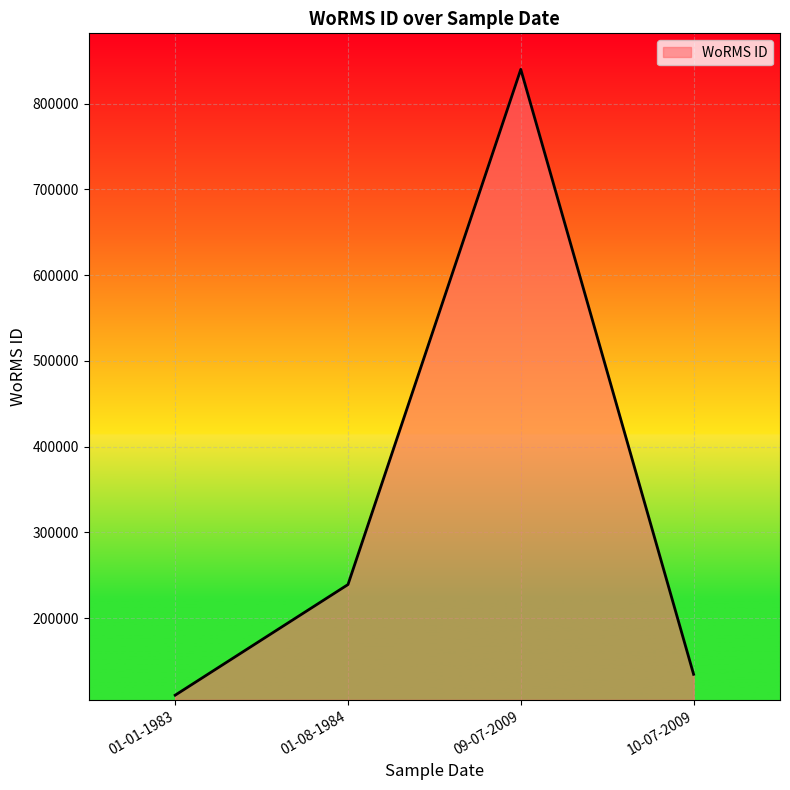

Read the value at 01-08-1984.

239201